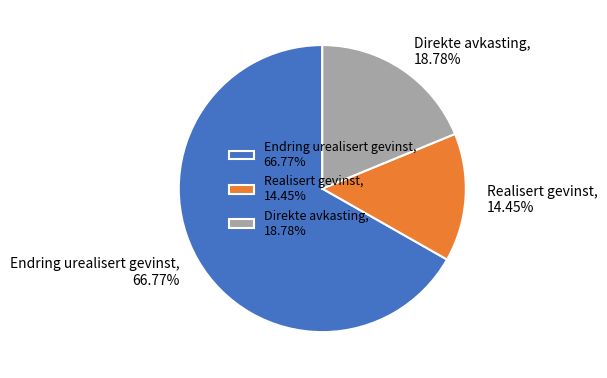

What is the smallest slice in the pie chart?

Realisert gevinst